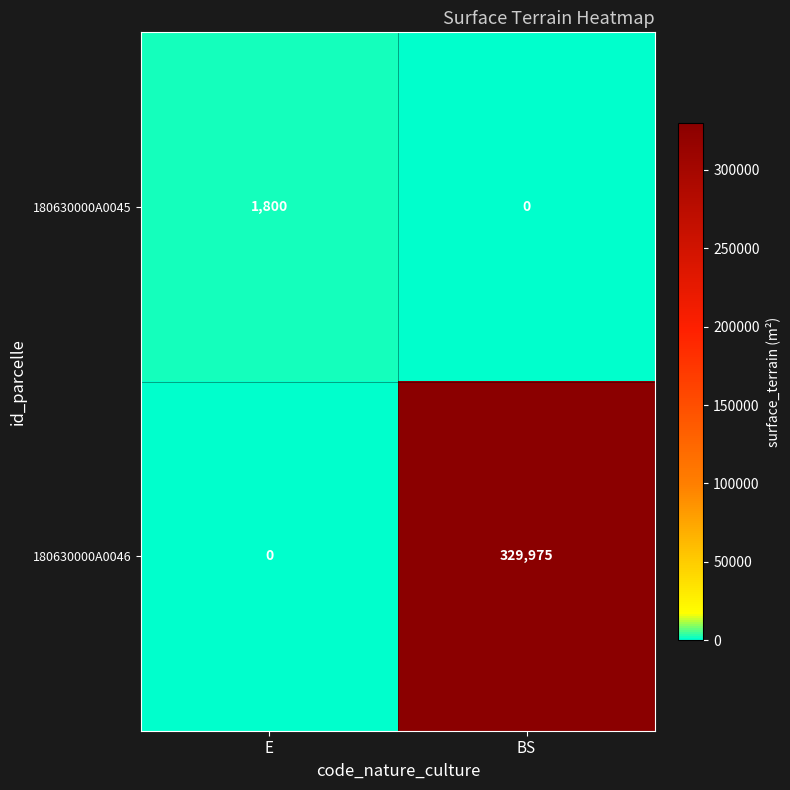

At BS, list the series in order from largest to smallest.

180630000A0046, 180630000A0045